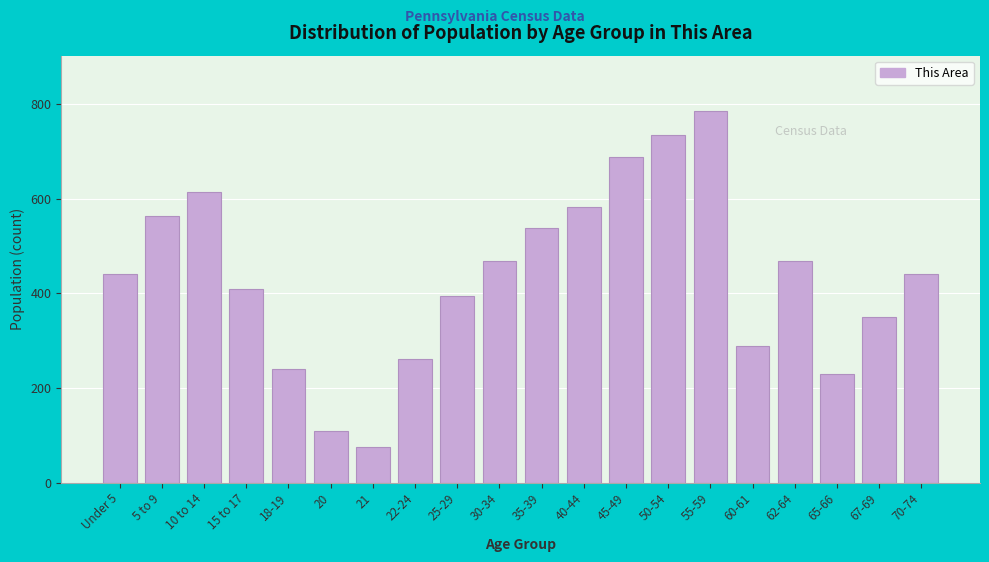

Reading left to right, what are all the values shown in this chart?

Under 5=441	5 to 9=564	10 to 14=615	15 to 17=409	18-19=240	20=109	21=76	22-24=262	25-29=395	30-34=468	35-39=539	40-44=583	45-49=688	50-54=735	55-59=785	60-61=288	62-64=468	65-66=230	67-69=350	70-74=441